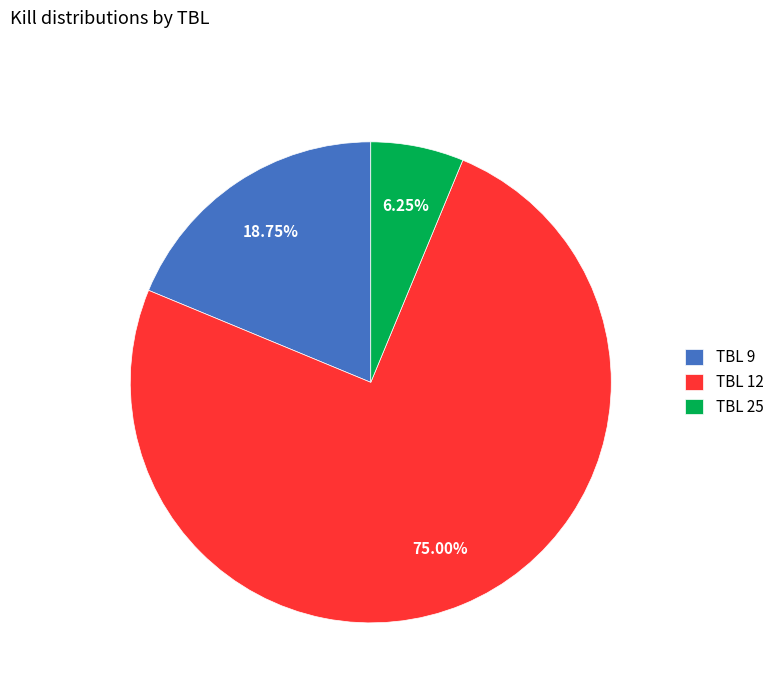

To the nearest percent, what is the average slice percentage?

33%